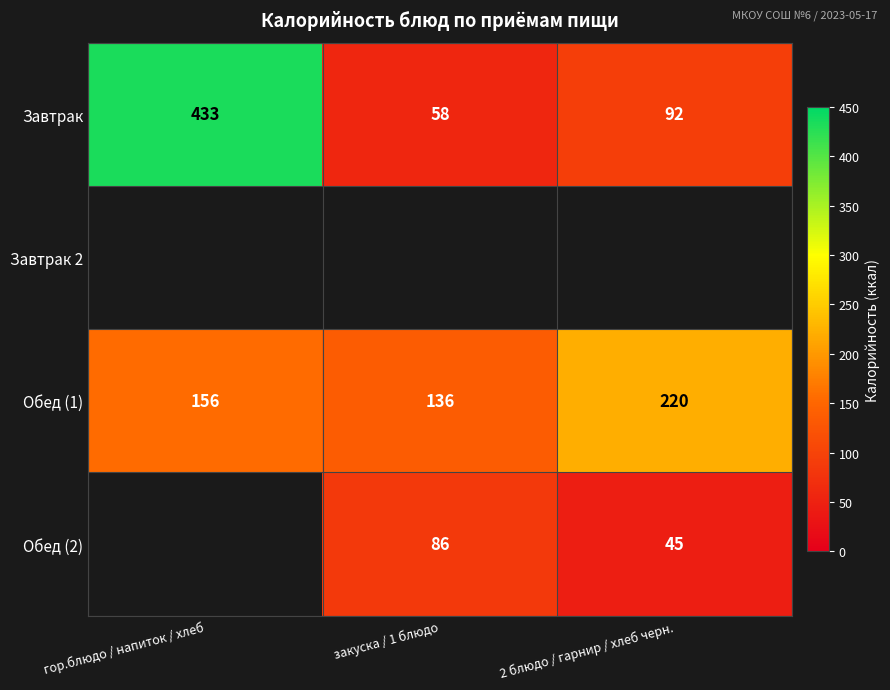

What is the spread (max minus min) of values at 2 блюдо / гарнир / хлеб черн.?

175.0